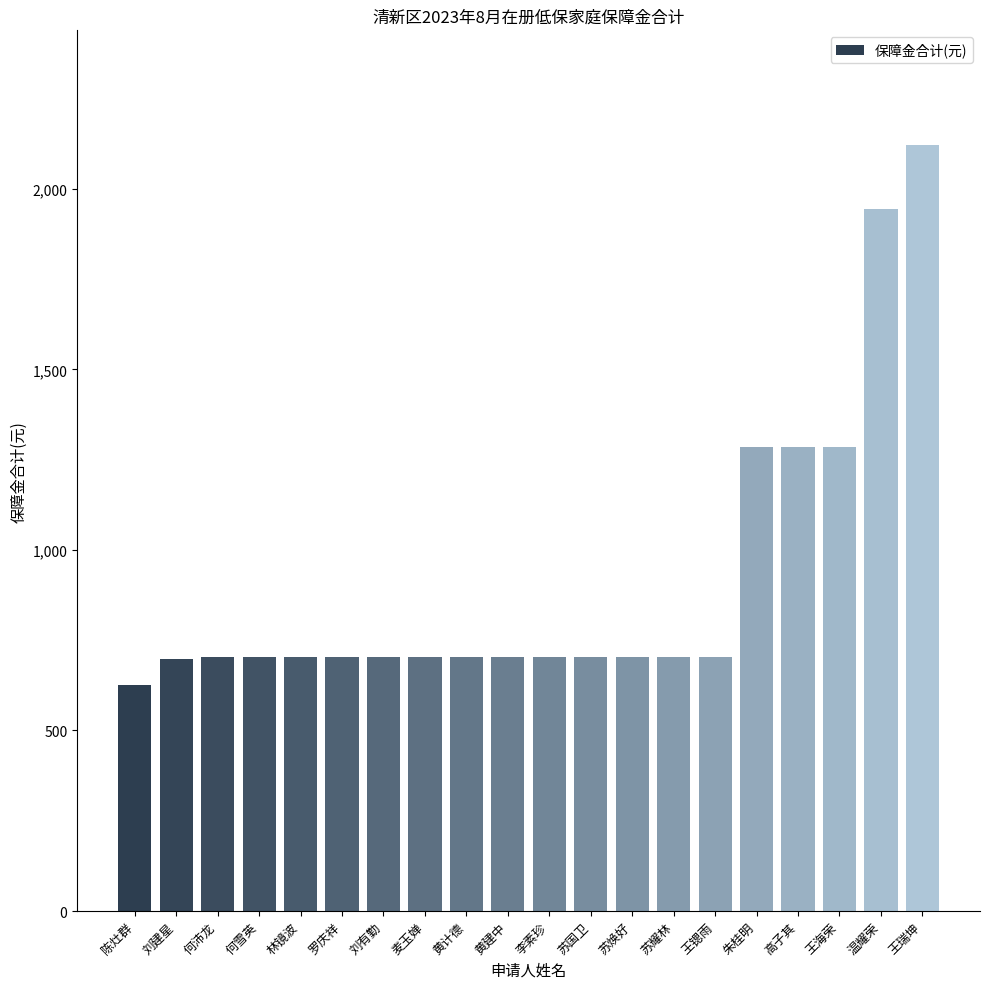

What is the value of the 7th bar from the left?

704